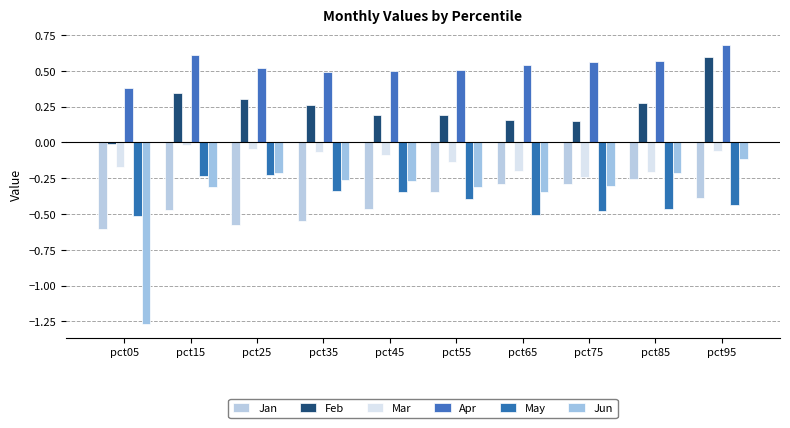

What is the difference between the highest and lowest values at pct05?

1.6